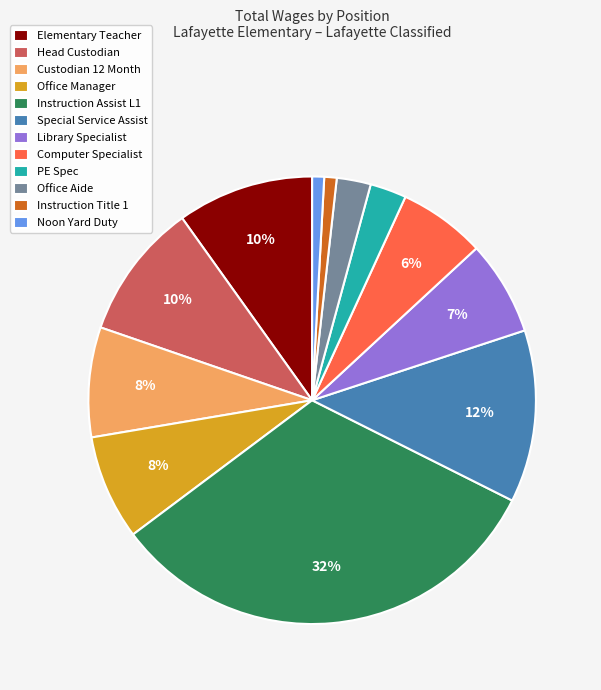

What is the largest slice in the pie chart?

Instruction Assist L1